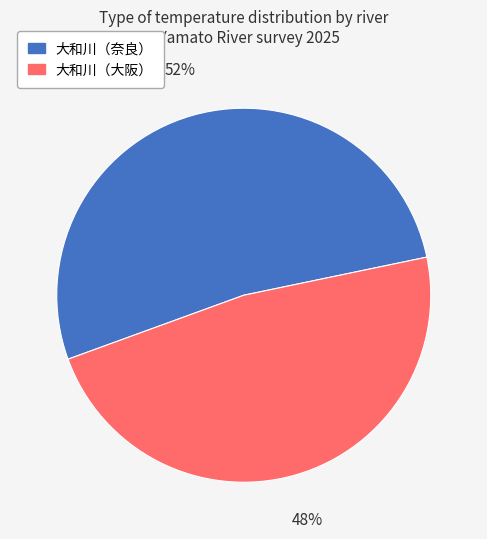

To the nearest percent, what is the average slice percentage?

50%